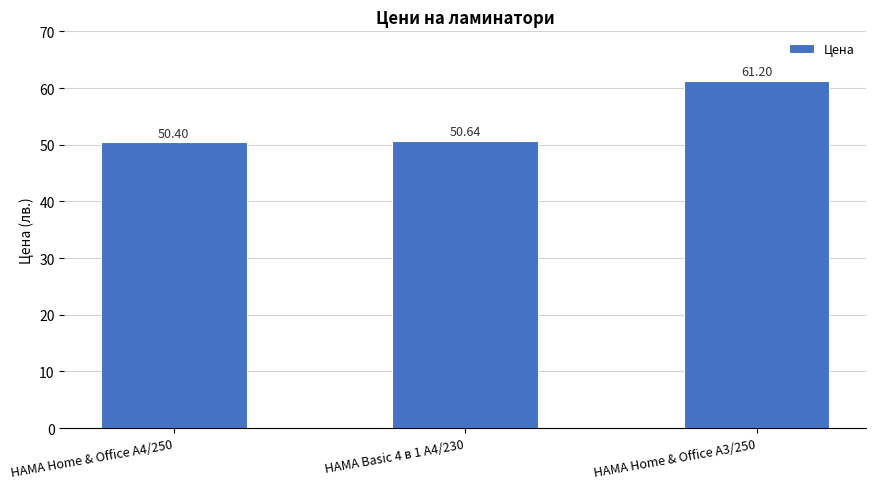

Is it true that the value at HAMA Home & Office A3/250 is 61.2?

True